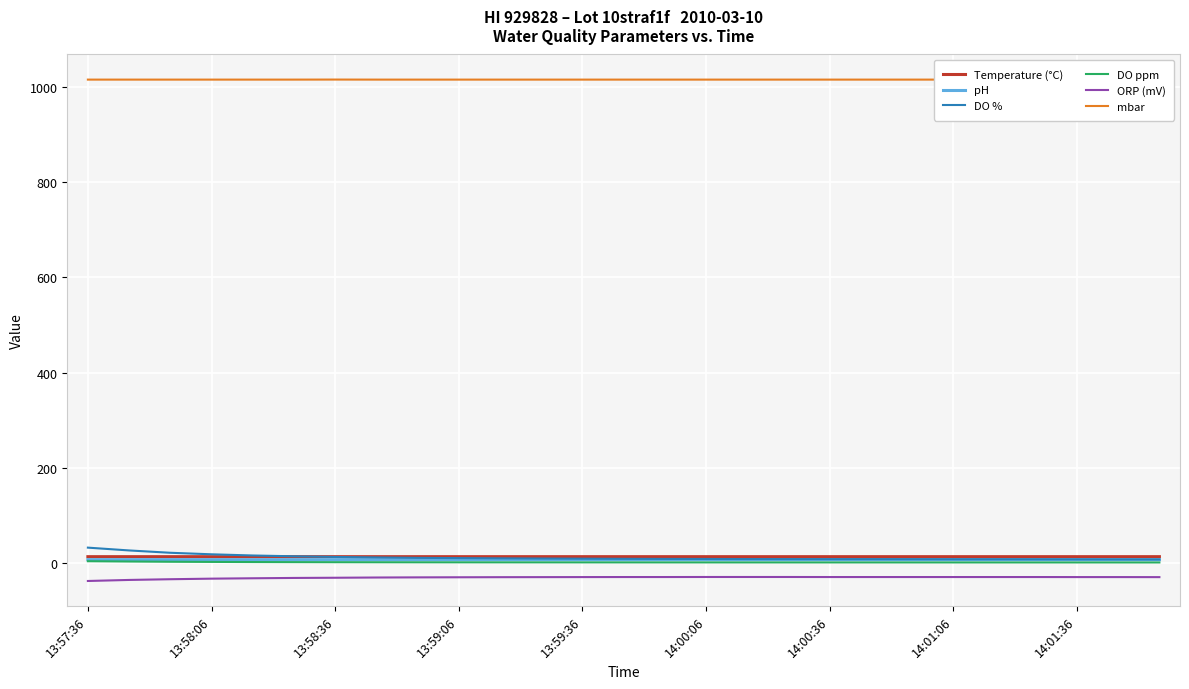

What is the average value of the Temperature (°C) series?

12.9